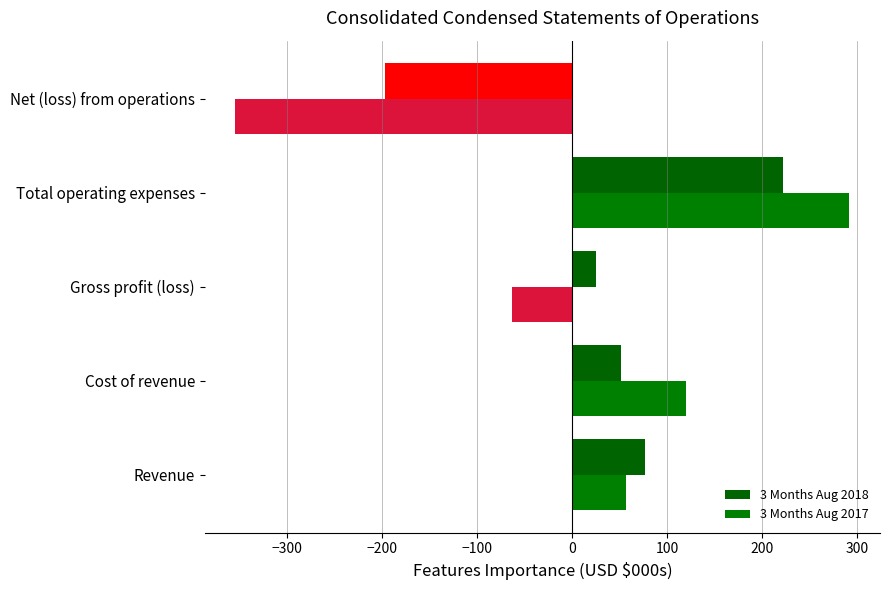

How many data points does each series have?

5